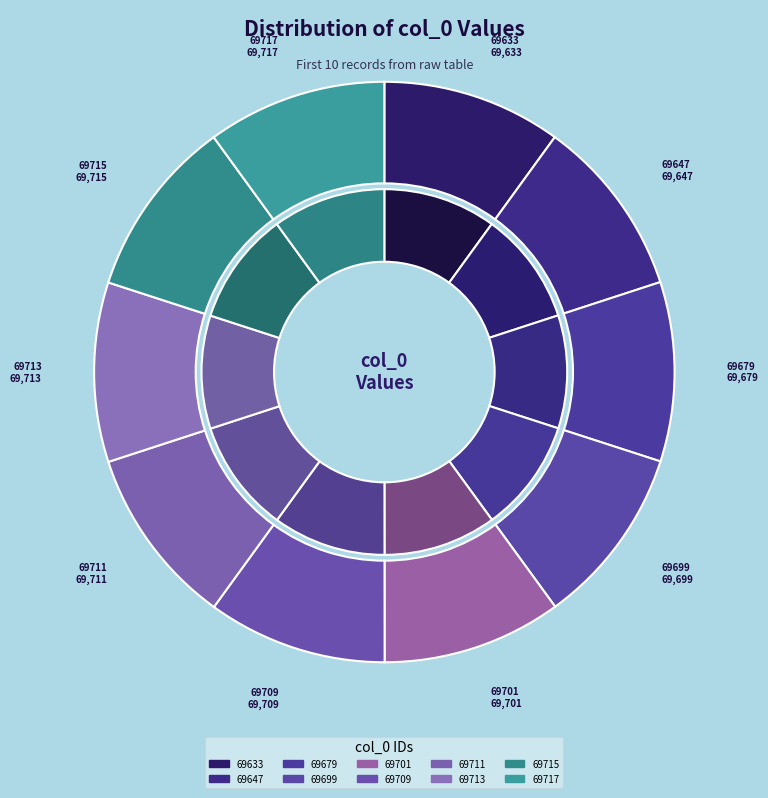

The 69679 slice represents 18% of the pie. True or false?

False